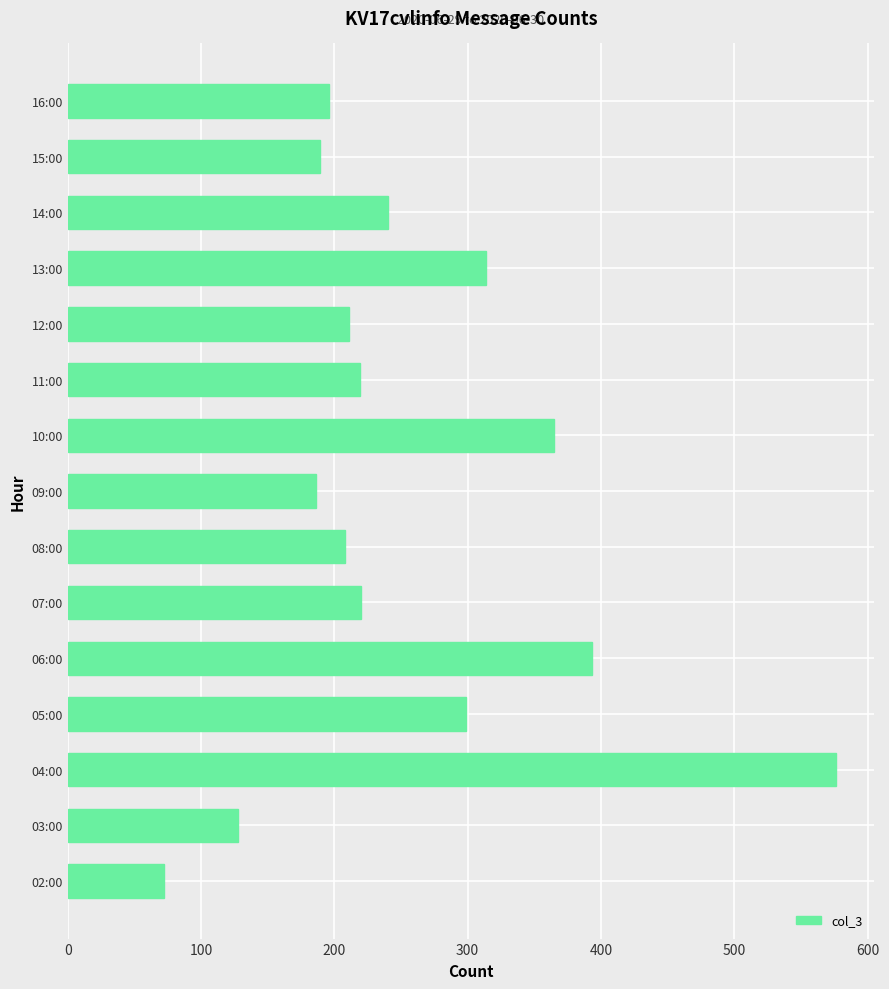

Which has a higher value, 03:00 or 07:00?

07:00